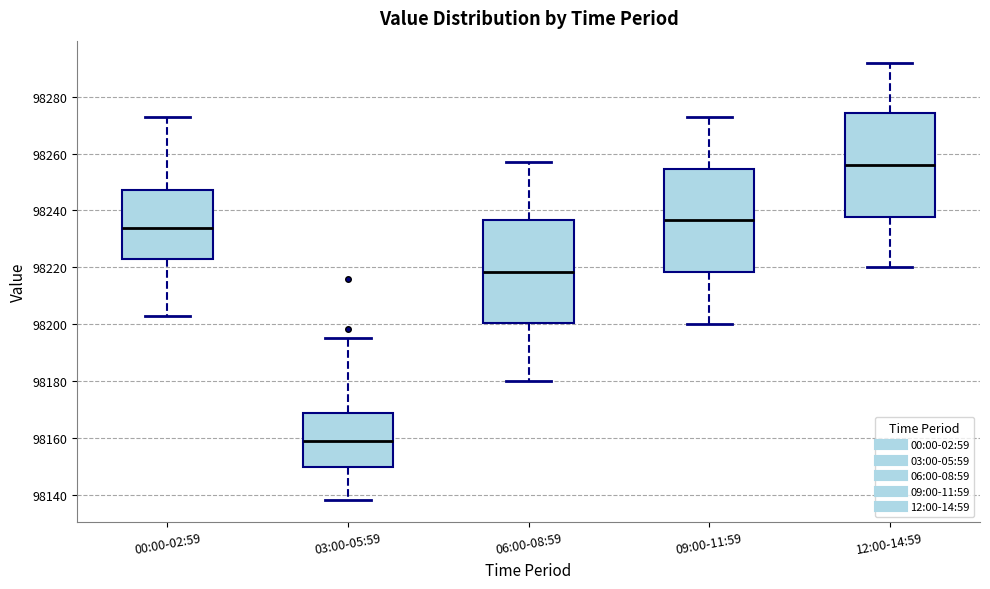

Reading left to right, read every box against the y-axis: the position of its median line, the range the box covers, and the ends of its whiskers. The values are not printed on the chart, so give them approximately, as read against the axis.

00:00-02:59: median 98234, box 98222 to 98248, whiskers 98204 to 98272
03:00-05:59: median 98160, box 98150 to 98168, whiskers 98138 to 98196
06:00-08:59: median 98218, box 98200 to 98236, whiskers 98180 to 98258
09:00-11:59: median 98236, box 98218 to 98254, whiskers 98200 to 98274
12:00-14:59: median 98256, box 98238 to 98274, whiskers 98220 to 98292